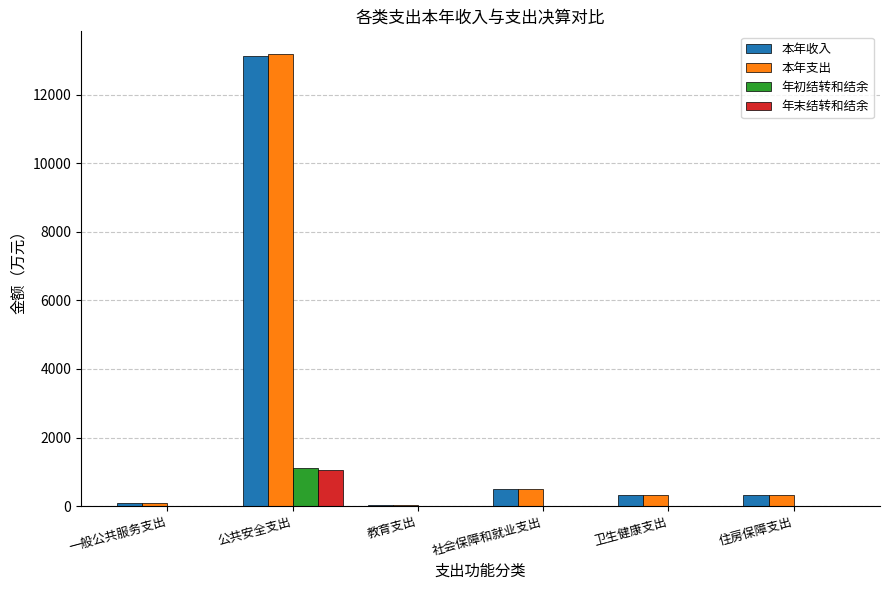

Is it true that 本年支出 equals 308.7 at 住房保障支出?

True